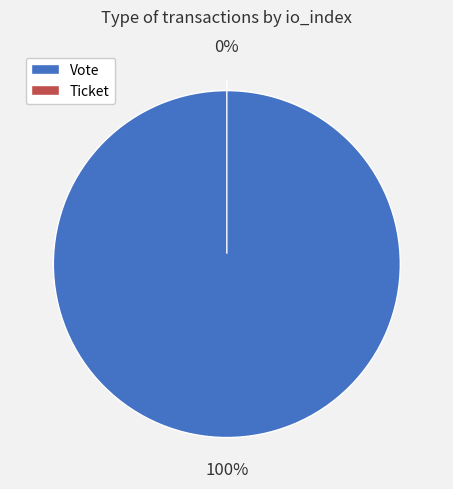

Does Ticket represent more than half of the total?

No